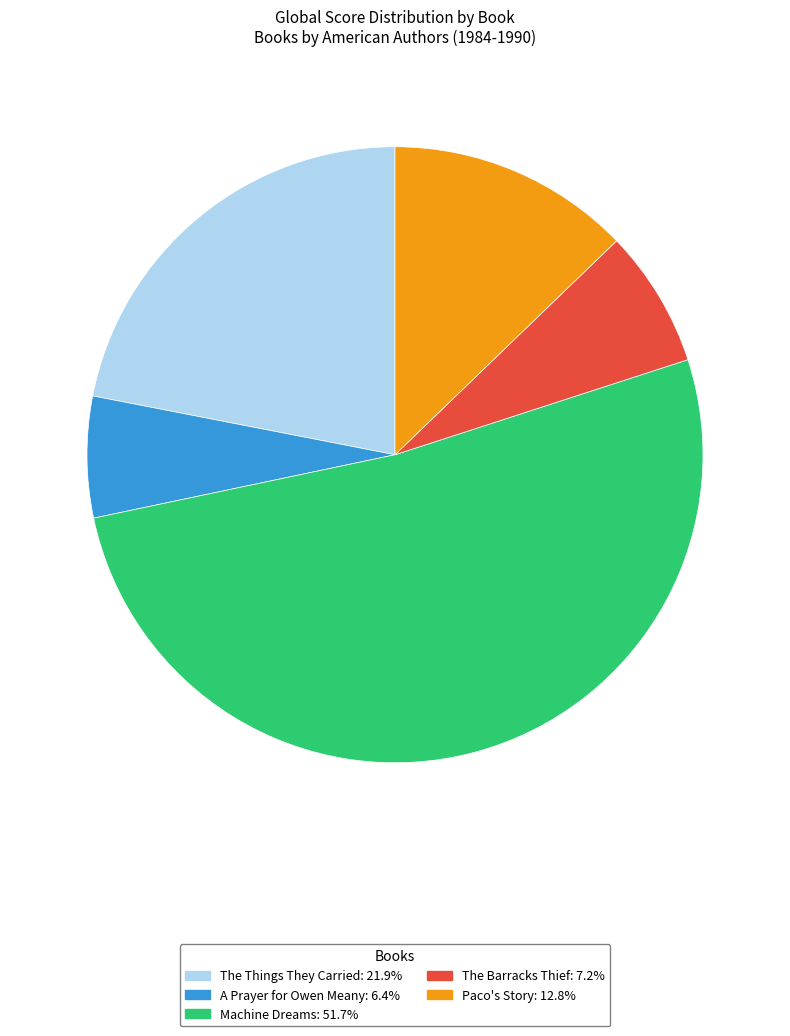

How many segments does this pie chart have?

5